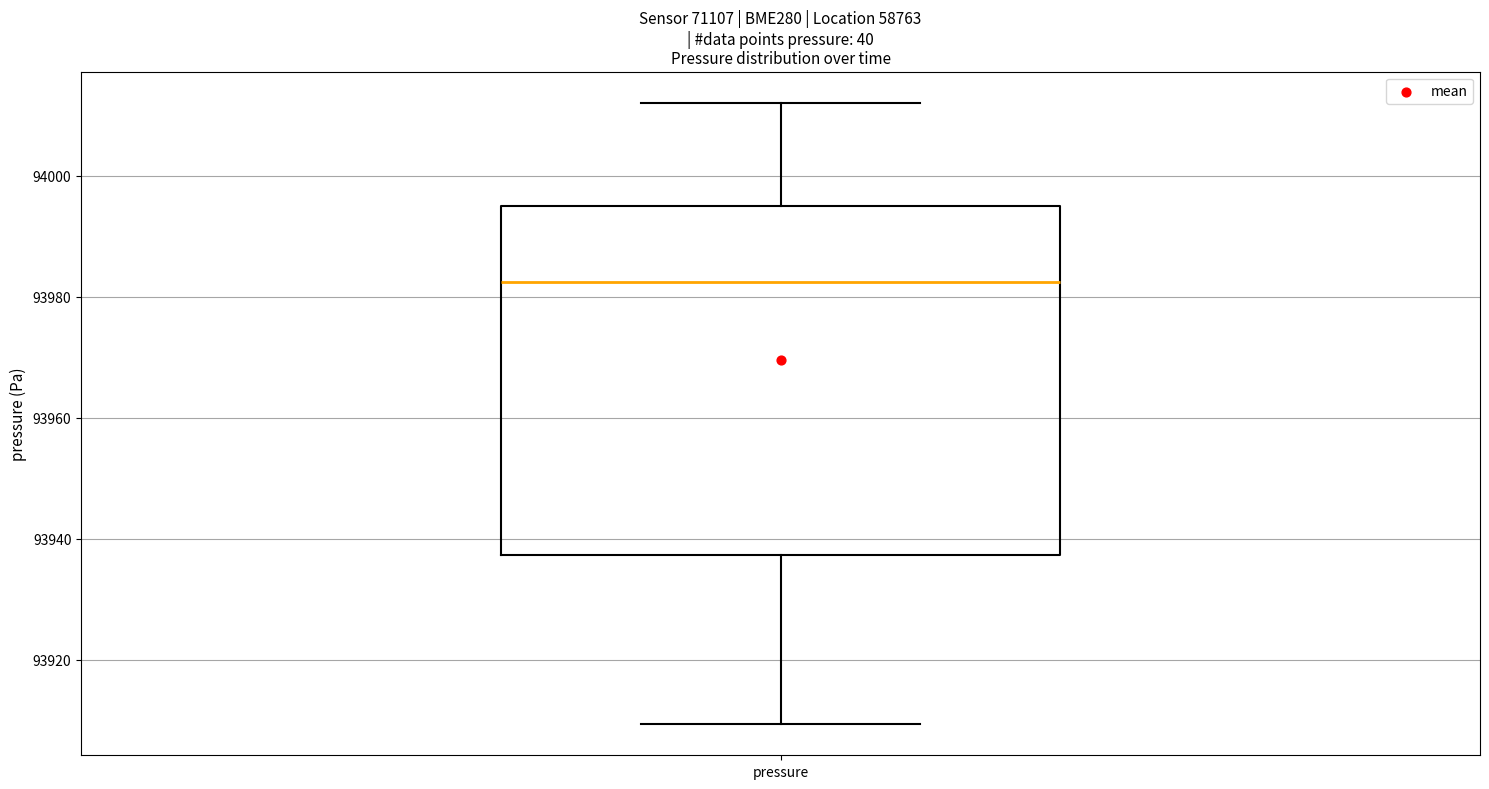

Read this box plot against the y-axis: the position of the median line, the range covered by the box, and the ends of both whiskers. The values are not printed on the chart, so give them approximately, as read against the axis.

median 93982, box 93938 to 93996, whiskers 93910 to 94012